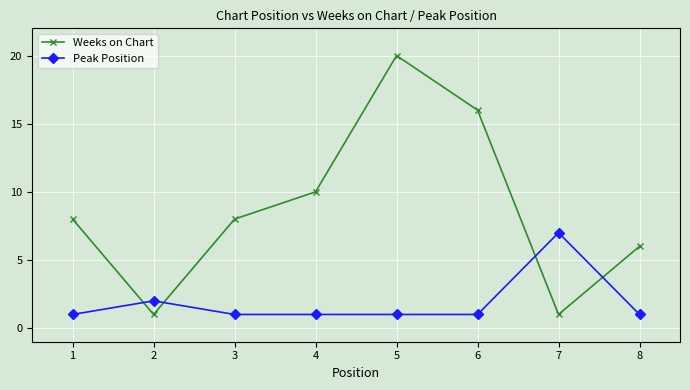

The value of Weeks on Chart at 8 is 8. True or false?

False